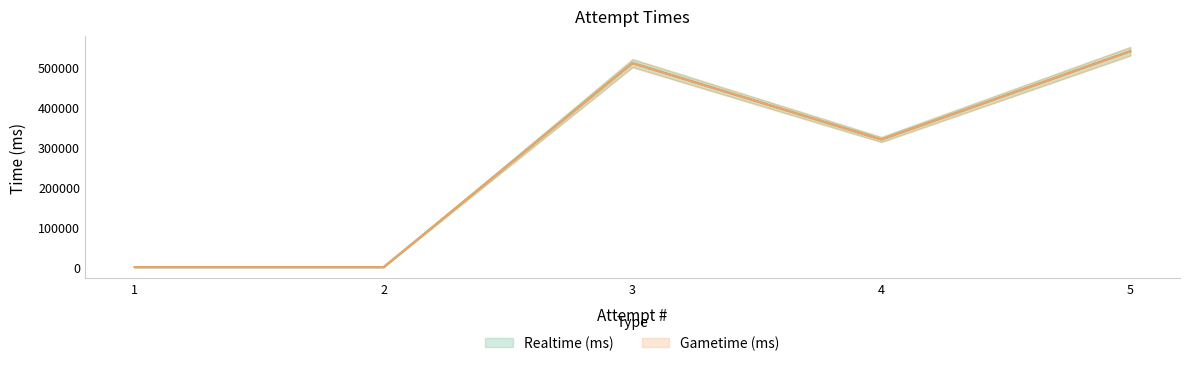

Is it true that Gametime (ms) equals 510419 at 3?

True